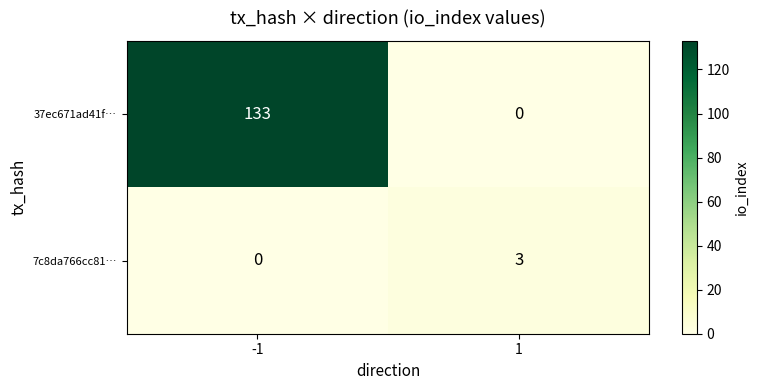

What is the difference between the maximum and minimum values in the 7c8da766cc81… series?

3